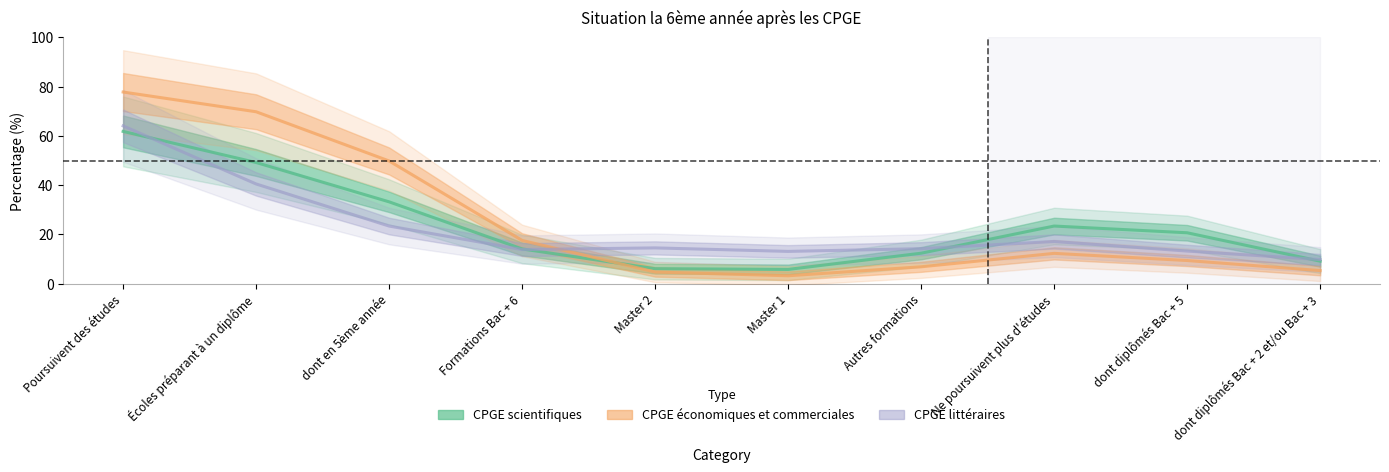

Which series has the widest spread of values?

CPGE économiques et commerciales